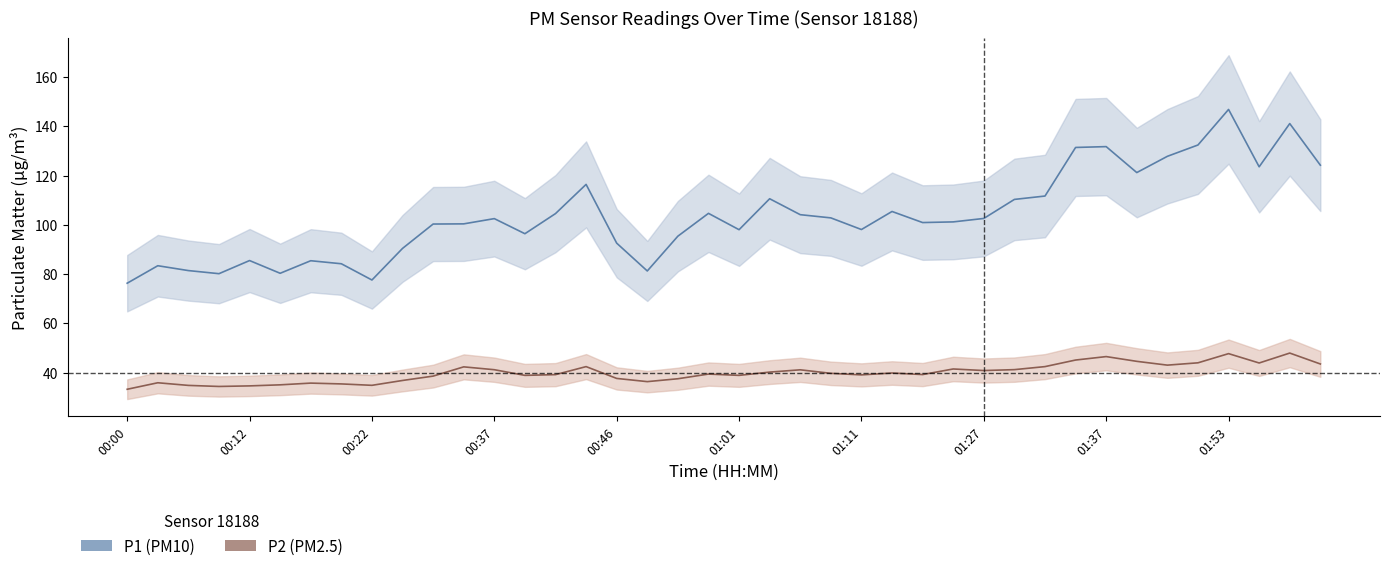

Reading right to left, transcribe all the data shown in this chart.

P1: 124.2	141.1	123.6	146.9	132.4	127.8	121.2	131.8	131.4	111.7	110.3	102.6	101.2	100.9	105.4	98.1	102.8	104.1	110.6	98.0	104.7	95.4	81.3	92.6	116.4	104.6	96.4	102.5	100.4	100.3	90.4	77.6	84.2	85.4	80.3	85.5	80.2	81.4	83.4	76.3
P2: 43.5	47.9	43.9	47.7	44.0	43.0	44.6	46.5	45.1	42.4	41.2	40.8	41.5	39.2	39.8	39.1	39.7	41.1	40.2	38.9	39.4	37.5	36.3	37.6	42.4	39.2	38.9	41.2	42.3	38.6	36.8	34.8	35.4	35.7	35.0	34.6	34.4	34.8	35.9	33.2